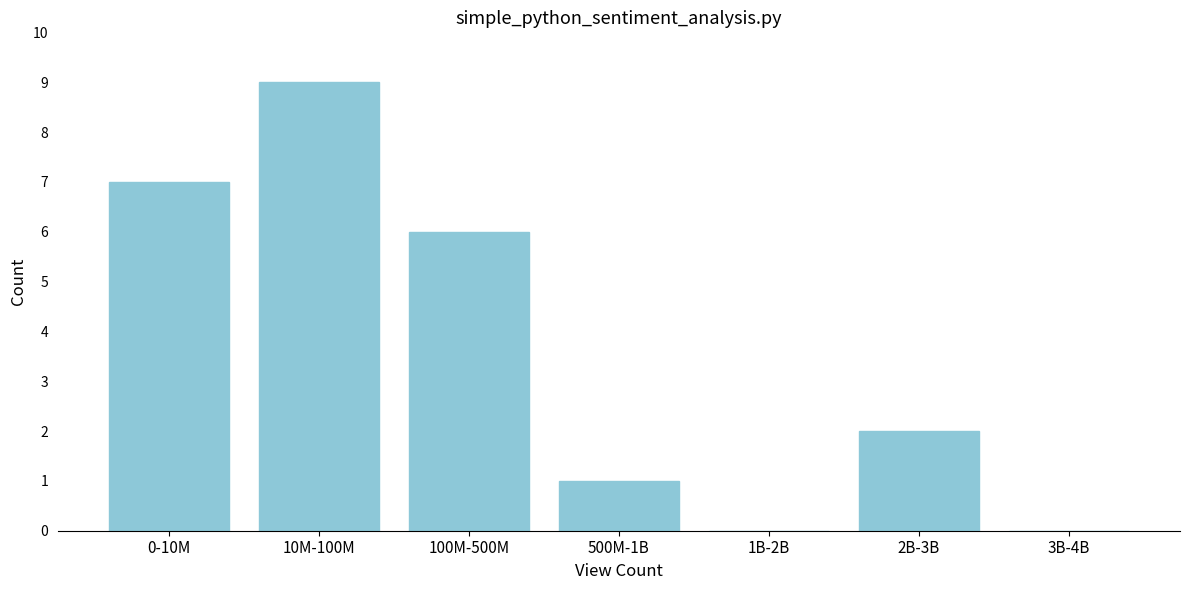

Reading left to right, transcribe all the data shown in this chart.

0-10M=7	10M-100M=9	100M-500M=6	500M-1B=1	1B-2B=0	2B-3B=2	3B-4B=0